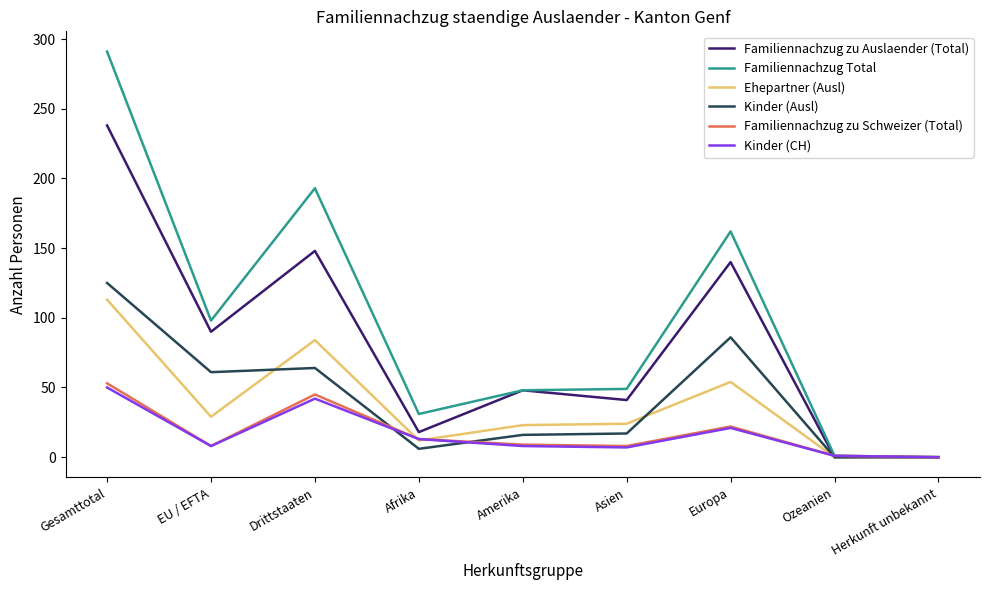

What is the maximum value shown in the chart?

291